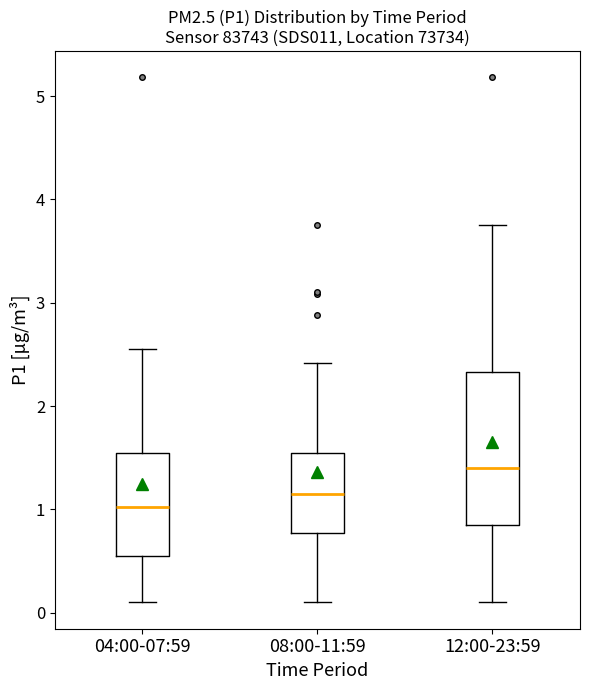

Reading left to right, transcribe this box plot: for each box, give where its median line is, the range the box spans, and where its two whiskers end, as read against the y-axis. The values are not printed on the chart, so give them approximately, as read against the axis.

04:00-07:59: median 1.0, box 0.6 to 1.6, whiskers 0.1 to 2.6
08:00-11:59: median 1.2, box 0.8 to 1.6, whiskers 0.1 to 2.4
12:00-23:59: median 1.4, box 0.9 to 2.3, whiskers 0.1 to 3.8